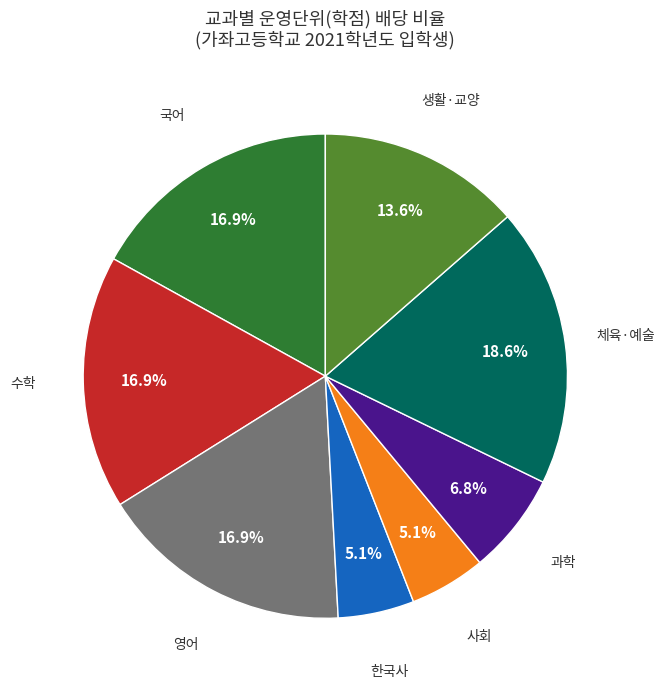

Is there a majority slice in this chart?

No